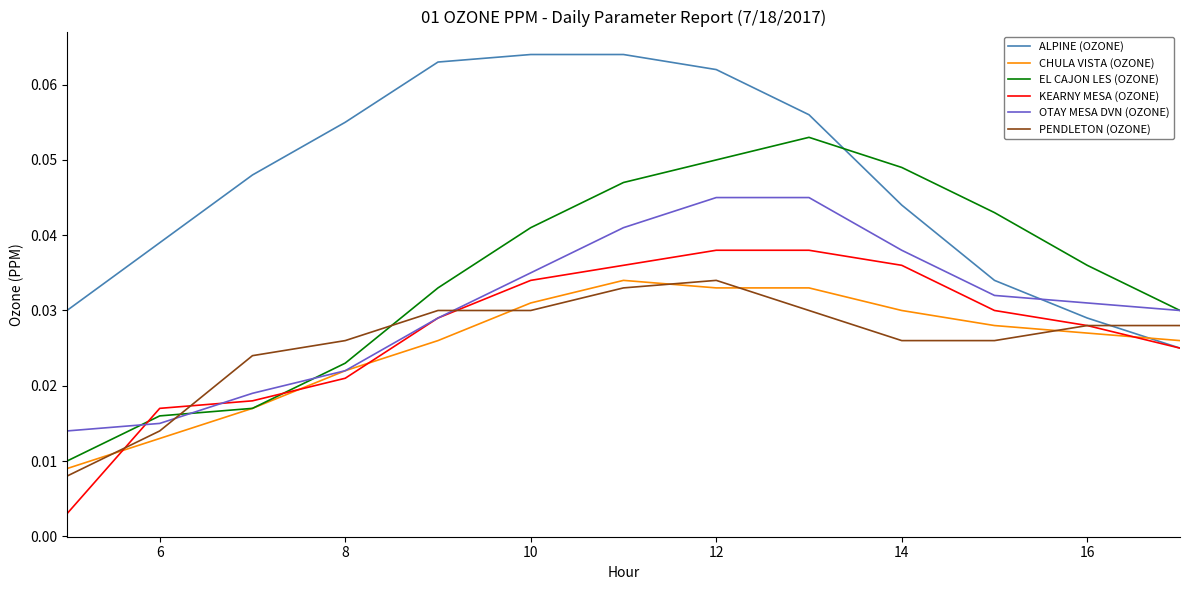

After their last crossing, which series has the higher values: ALPINE (OZONE) or EL CAJON LES (OZONE)?

EL CAJON LES (OZONE)